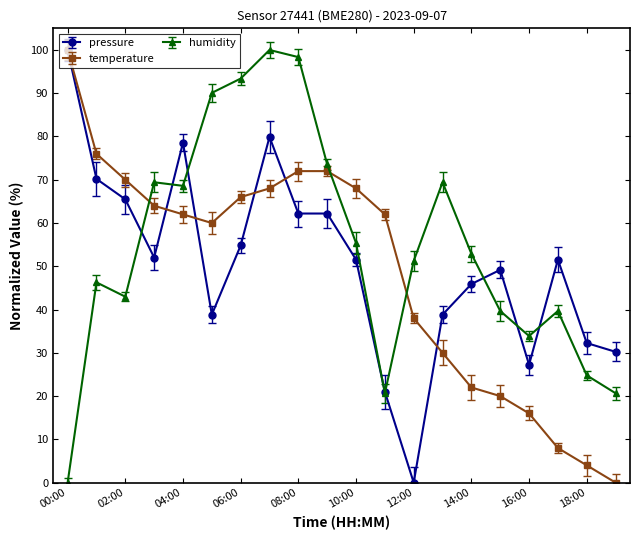

What is the average value of the pressure series?

50.6